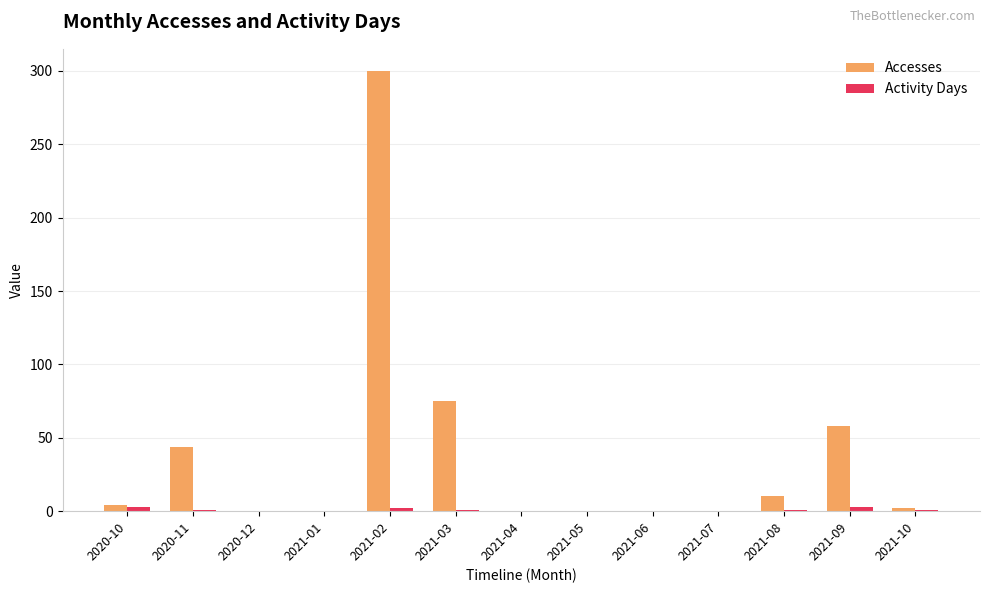

Which series has the widest spread of values?

Accesses